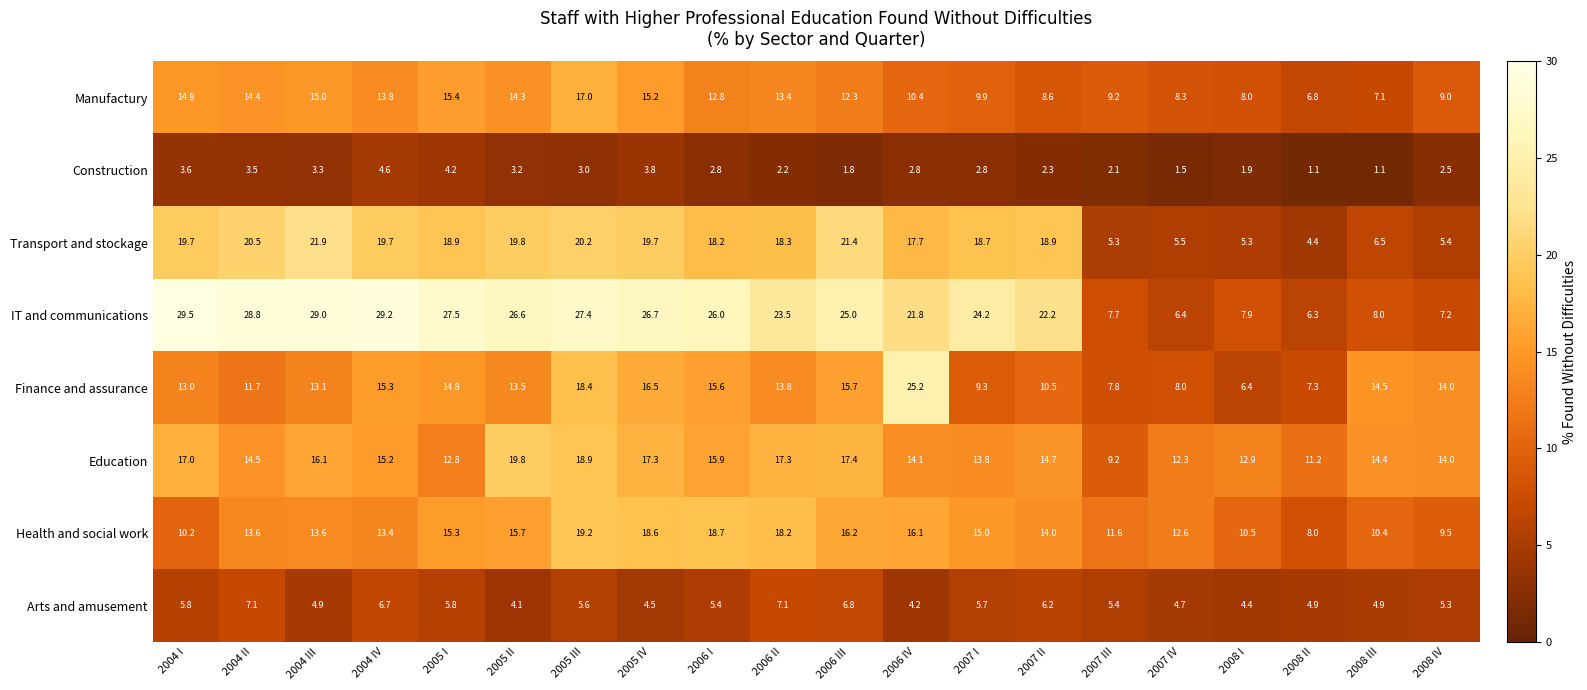

Read the Manufactury value at 2005 I.

15.4